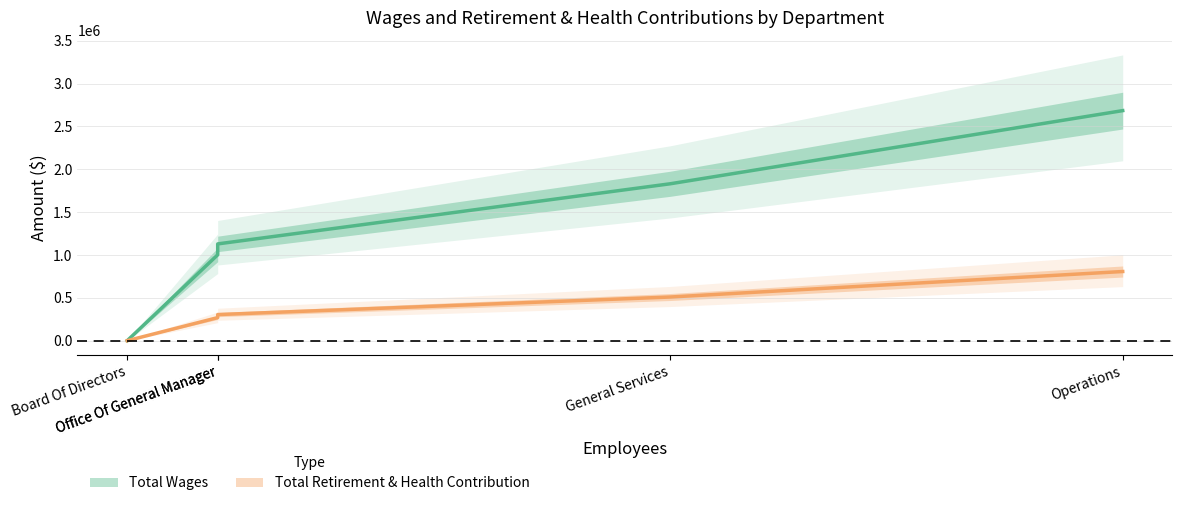

At which category does the chart reach its peak across all series?

Operations